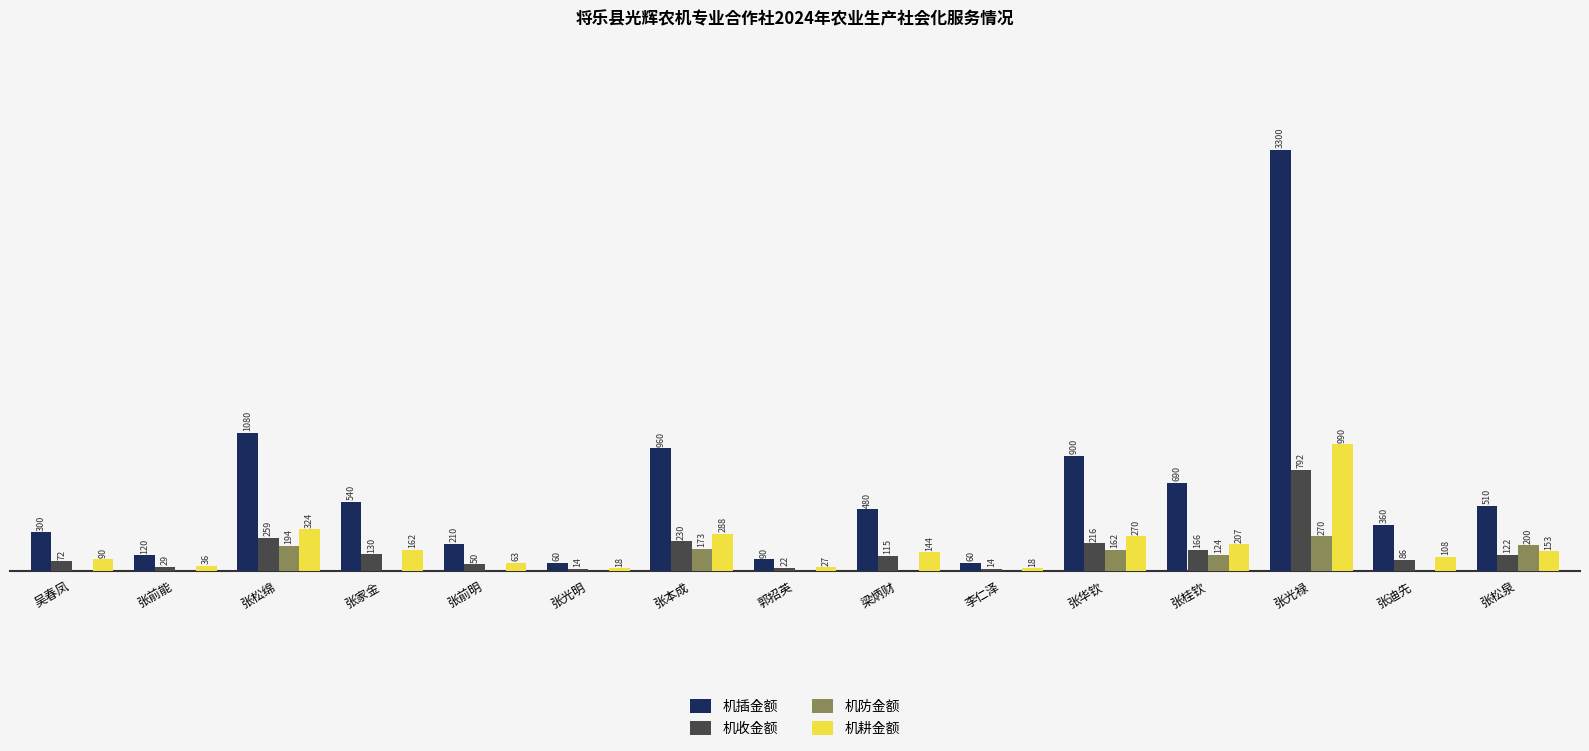

Which series has the largest total across all categories?

机插金额